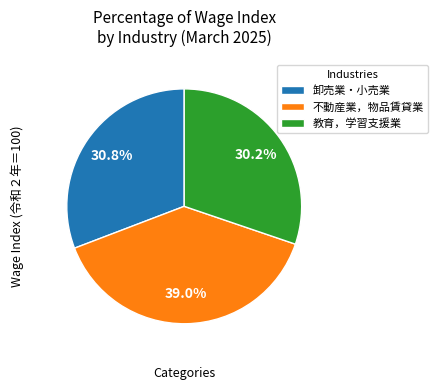

What is the smallest slice in the pie chart?

教育，学習支援業